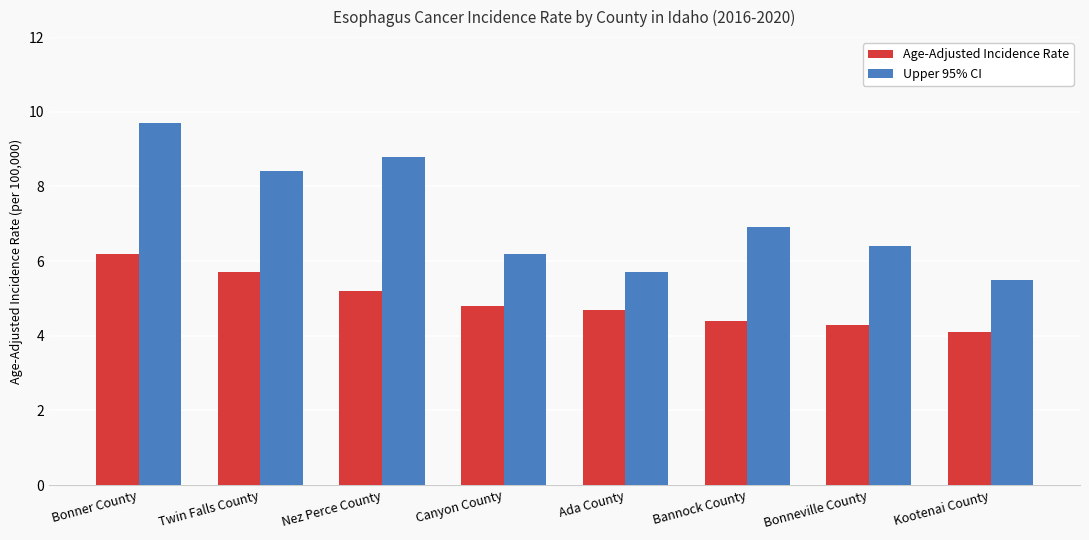

How many categories are shown in the chart?

8